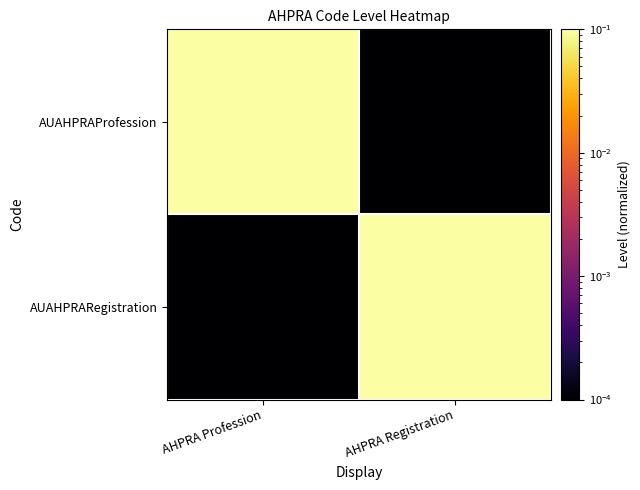

At how many categories does at least one series exceed 0?

2